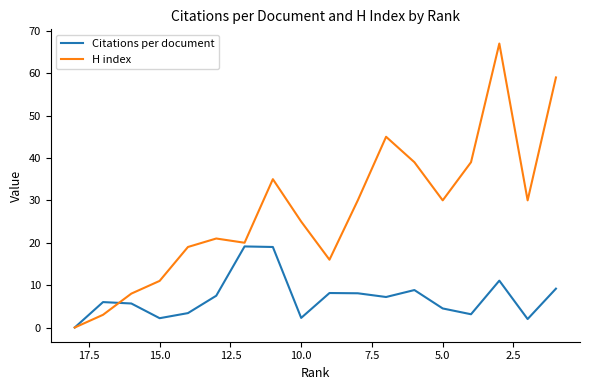

How many categories are shown in the chart?

18